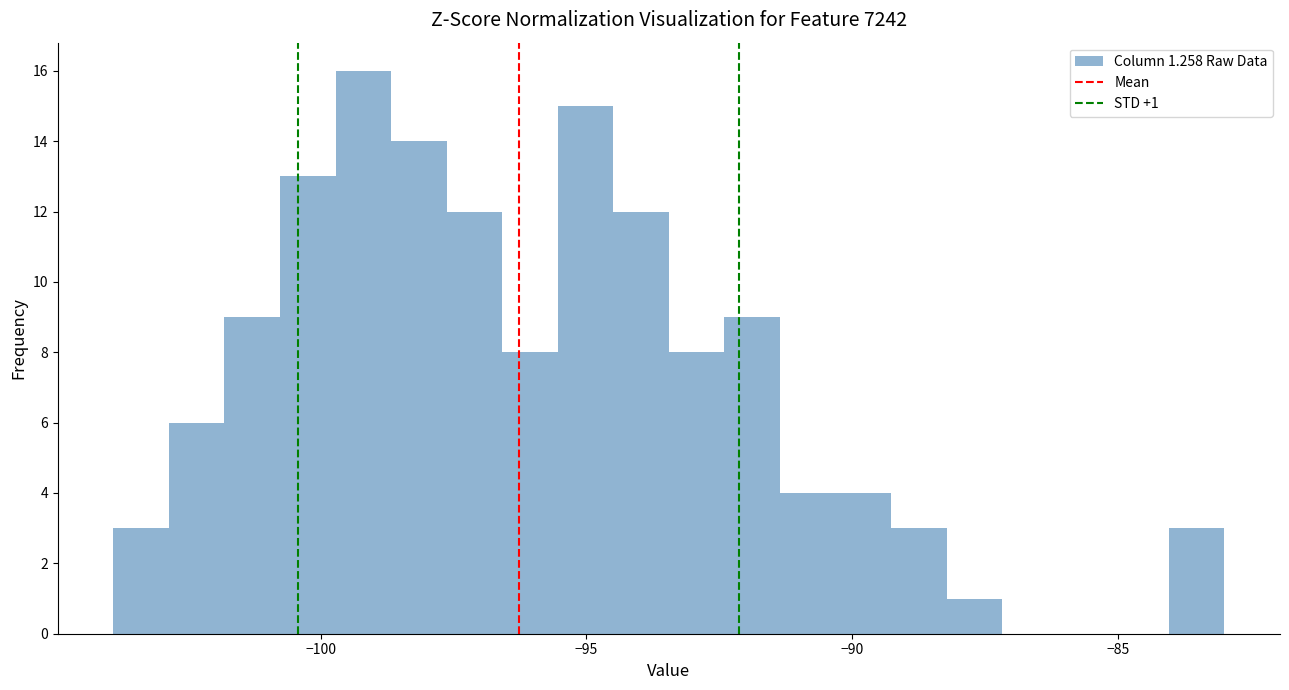

Around what value on the x-axis is the tallest bar? Give the approximate position of its centre, as read against the axis.

-99.0